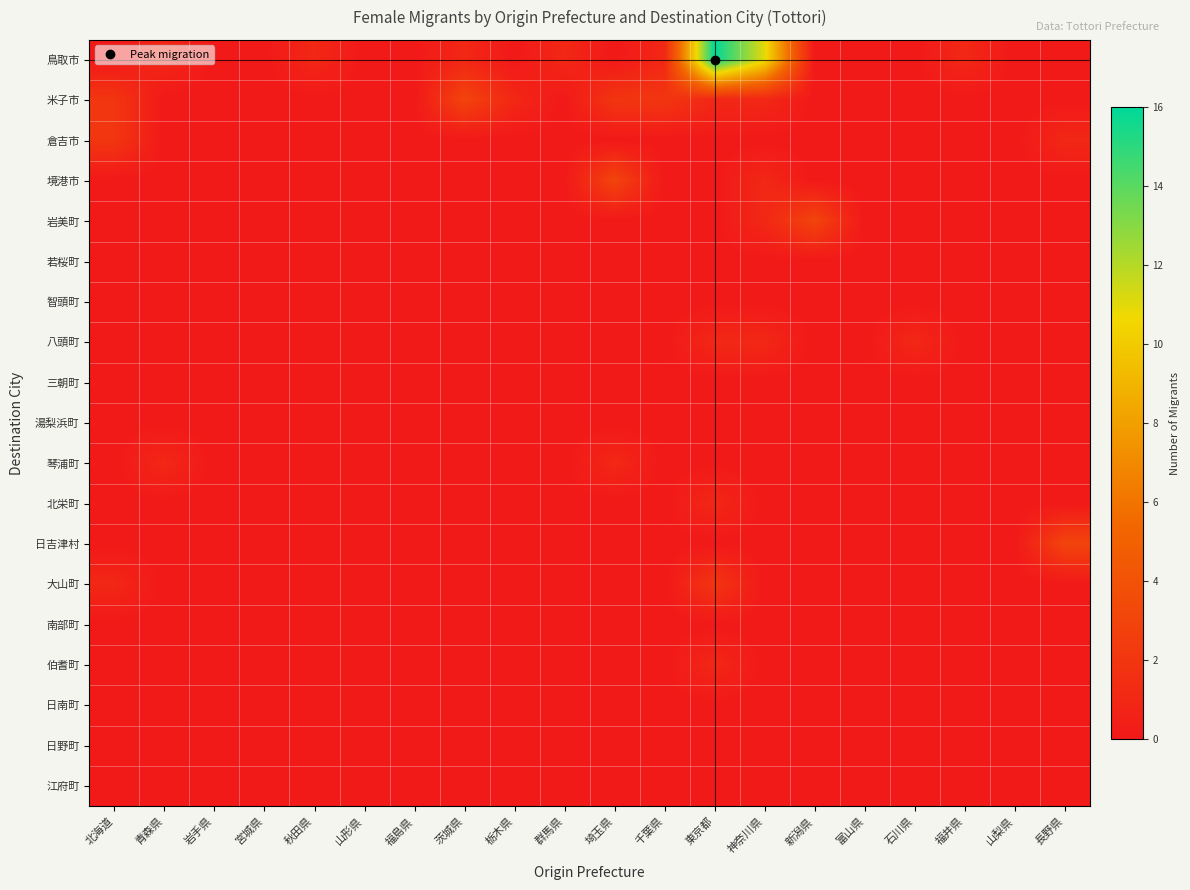

At which category is the sum across all series the highest?

東京都